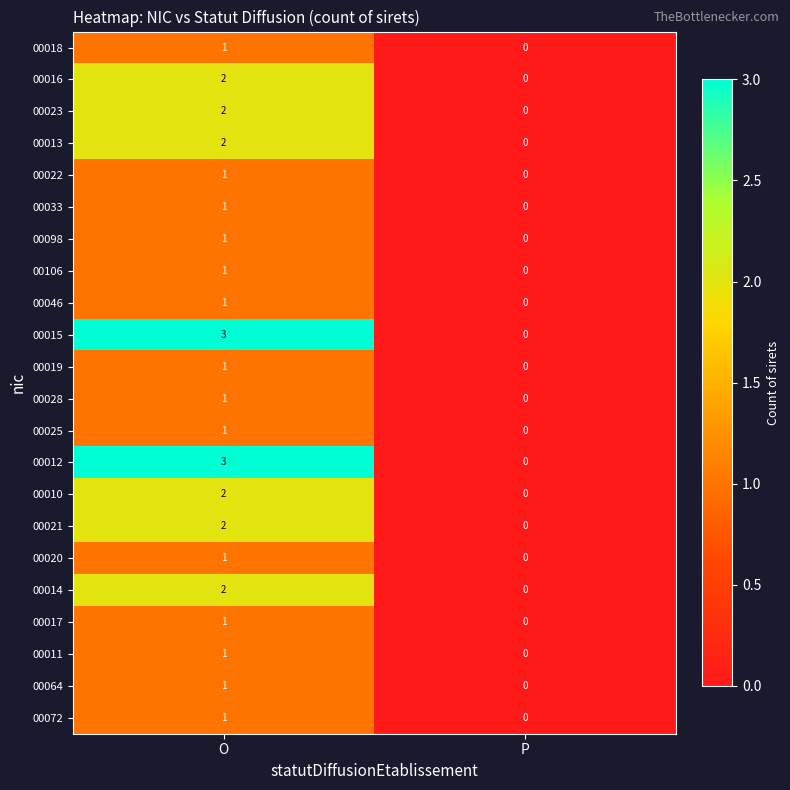

Count the number of categories in the chart.

2